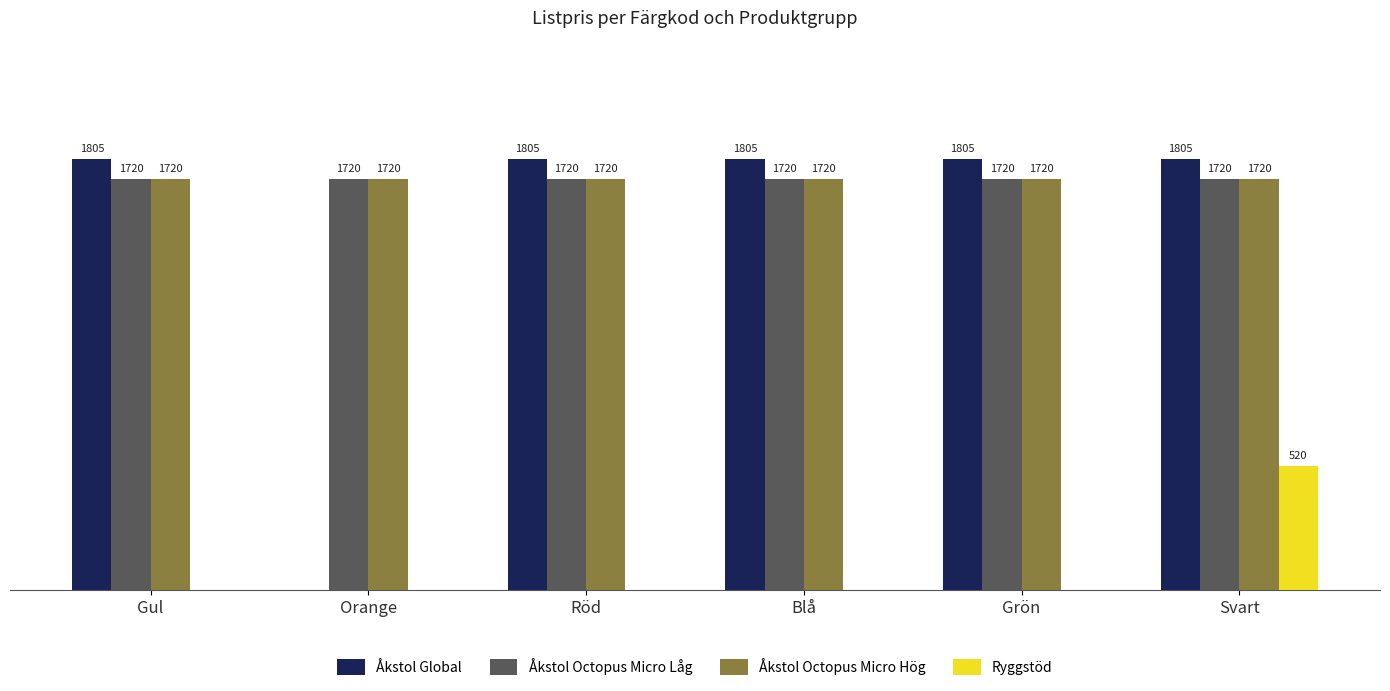

Between Grön and Svart, which series saw the biggest shift?

Ryggstöd